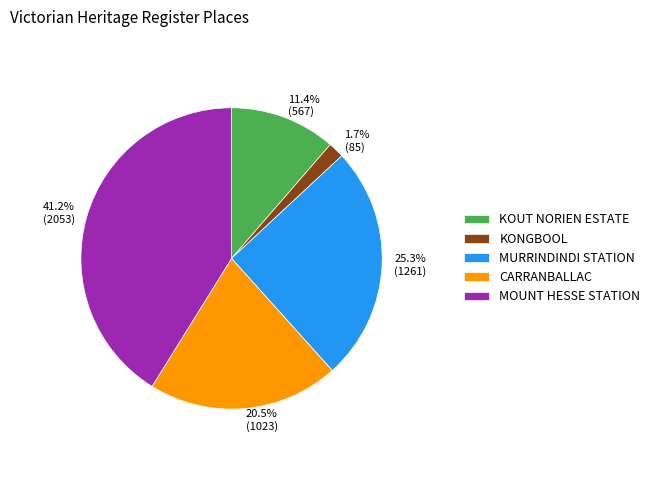

To the nearest percent, what portion does KOUT NORIEN ESTATE represent?

11%